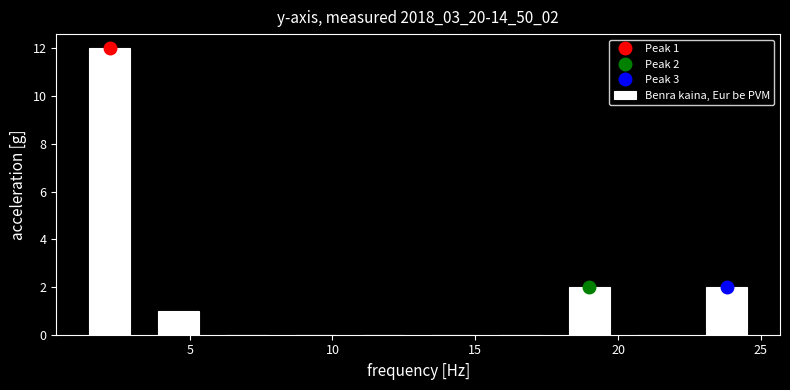

Over which range of the x-axis is the bar tallest?

1.0 to 3.4